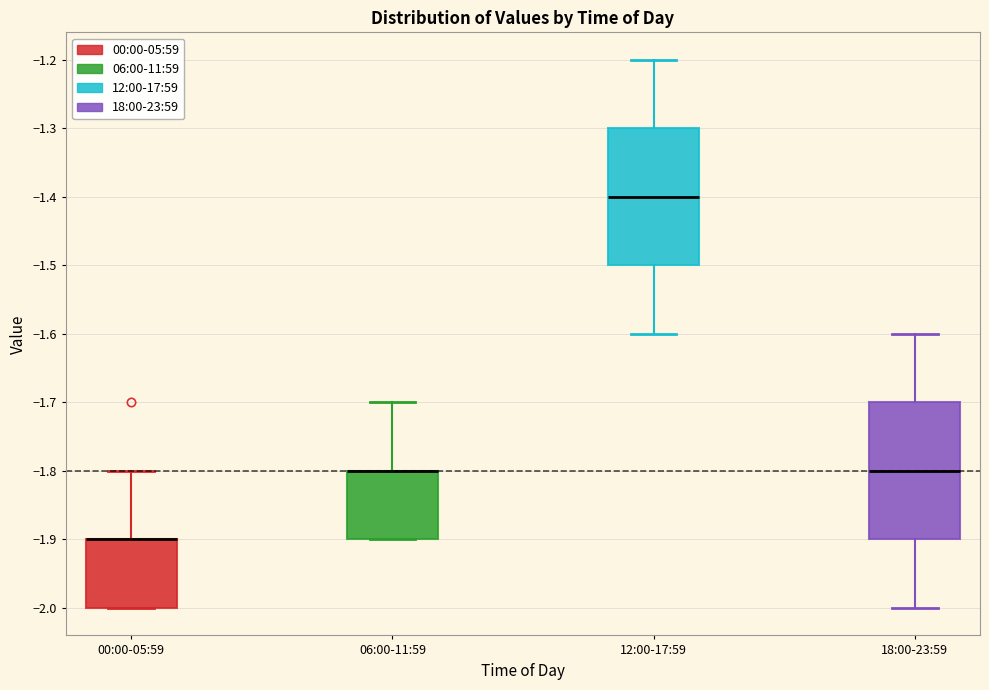

Reading left to right, transcribe this box plot: for each box, give where its median line is, the range the box spans, and where its two whiskers end, as read against the y-axis. The values are not printed on the chart, so give them approximately, as read against the axis.

00:00-05:59: median -1.9 (drawn on the box's upper edge), box -2.0 to -1.9, whiskers -2.0 to -1.8
06:00-11:59: median -1.8 (drawn on the box's upper edge), box -1.9 to -1.8, whiskers -1.9 to -1.7
12:00-17:59: median -1.4, box -1.5 to -1.3, whiskers -1.6 to -1.2
18:00-23:59: median -1.8, box -1.9 to -1.7, whiskers -2.0 to -1.6